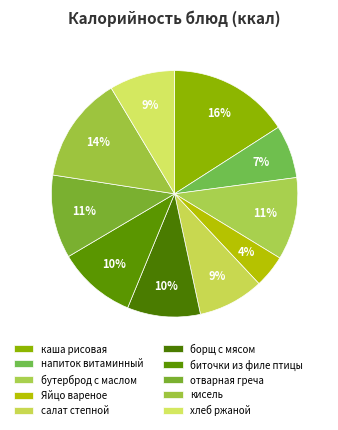

What percentage is NOT represented by каша рисовая?

84.1%